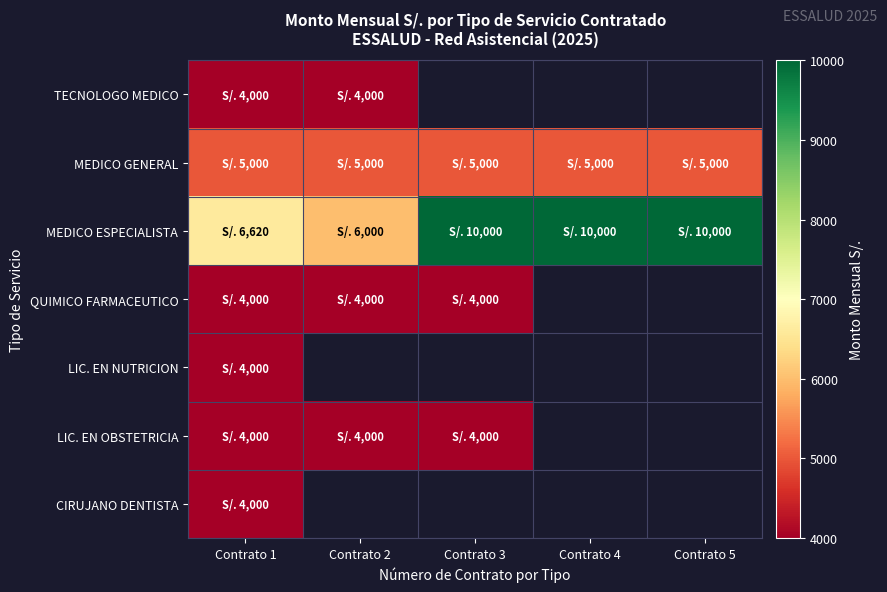

True or false: QUIMICO FARMACEUTICO has a value of 4000.0 at Contrato 2.

True